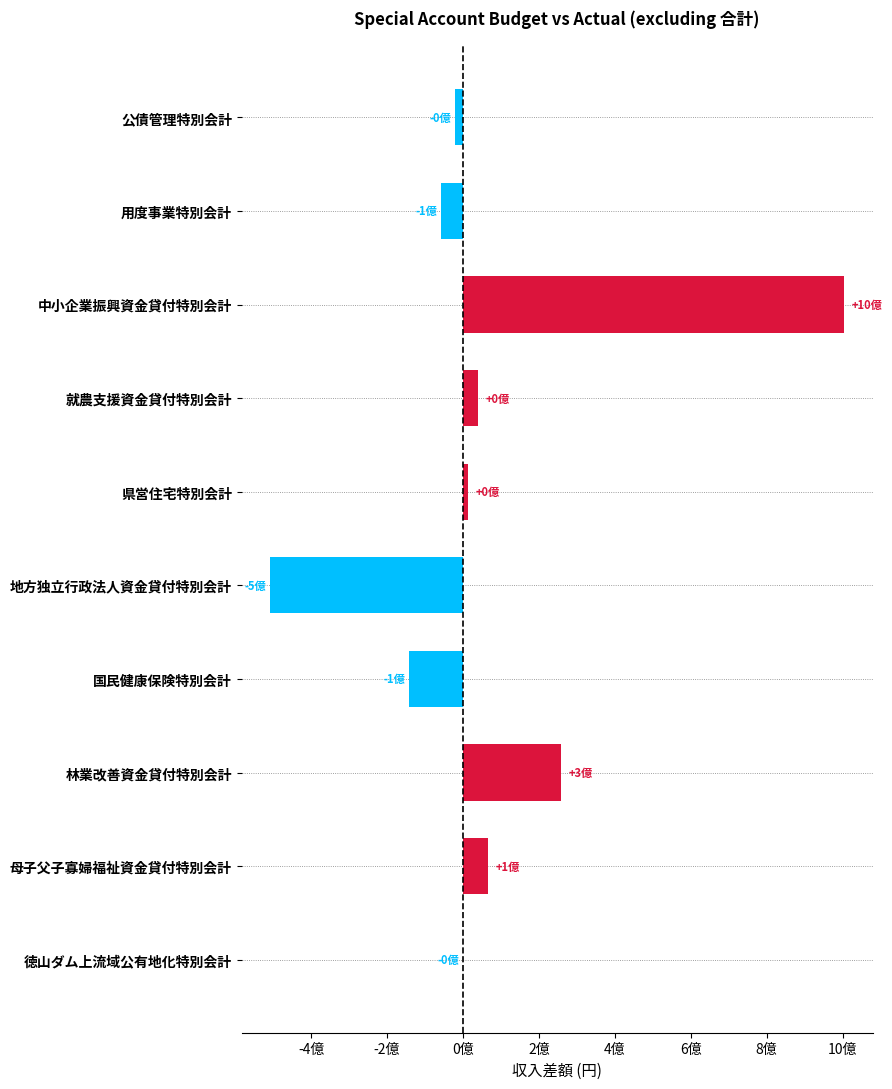

At which label is the value closest to 247990780?

林業改善資金貸付特別会計